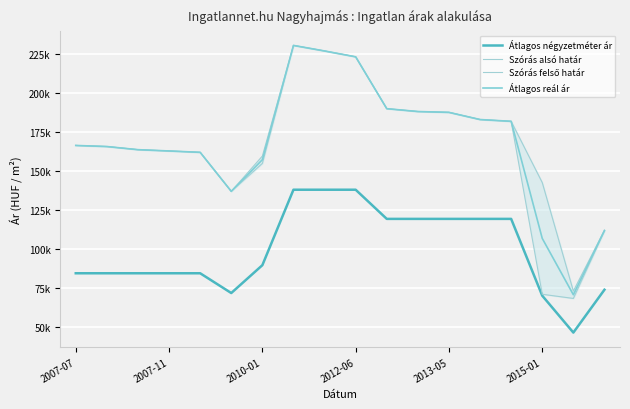

Reading right to left, list all the values displayed in this chart.

Átlagos négyzetméter ár: 74083	46666	70260	119402	119402	119402	119402	119402	138059	138059	138059	89780	71965	84615	84615	84615	84615	84615
Szórás alsó határ: 111695	68505	71179	181812	182959	187548	188083	189905	223083	226825	230376	154887	137027	161977	162849	163679	165684	166381
Szórás felső határ: 112175	73219	142629	181812	182959	187548	188083	189905	223083	226825	230376	159601	137027	161977	162849	163679	165684	166381
Átlagos reál ár: 111935	70862	106904	181812	182959	187548	188083	189905	223083	226825	230376	157244	137027	161977	162849	163679	165684	166381